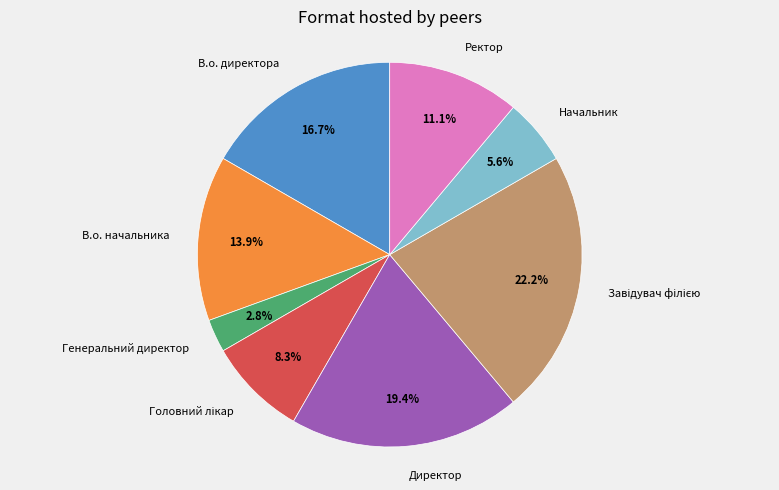

What is the smallest slice in the pie chart?

Генеральний директор